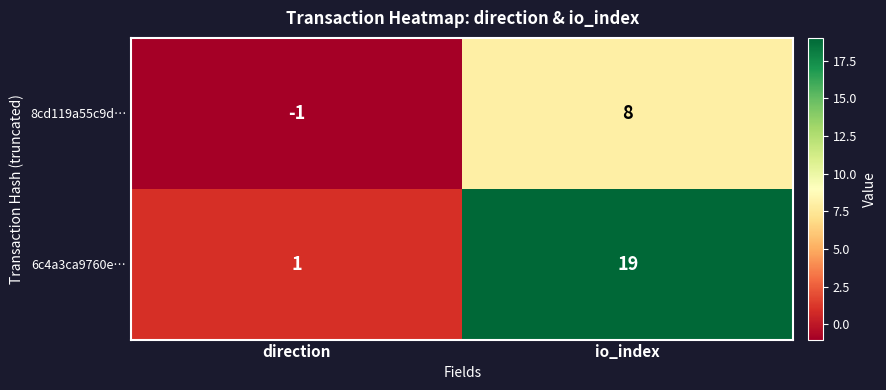

What is the smallest value displayed?

-1